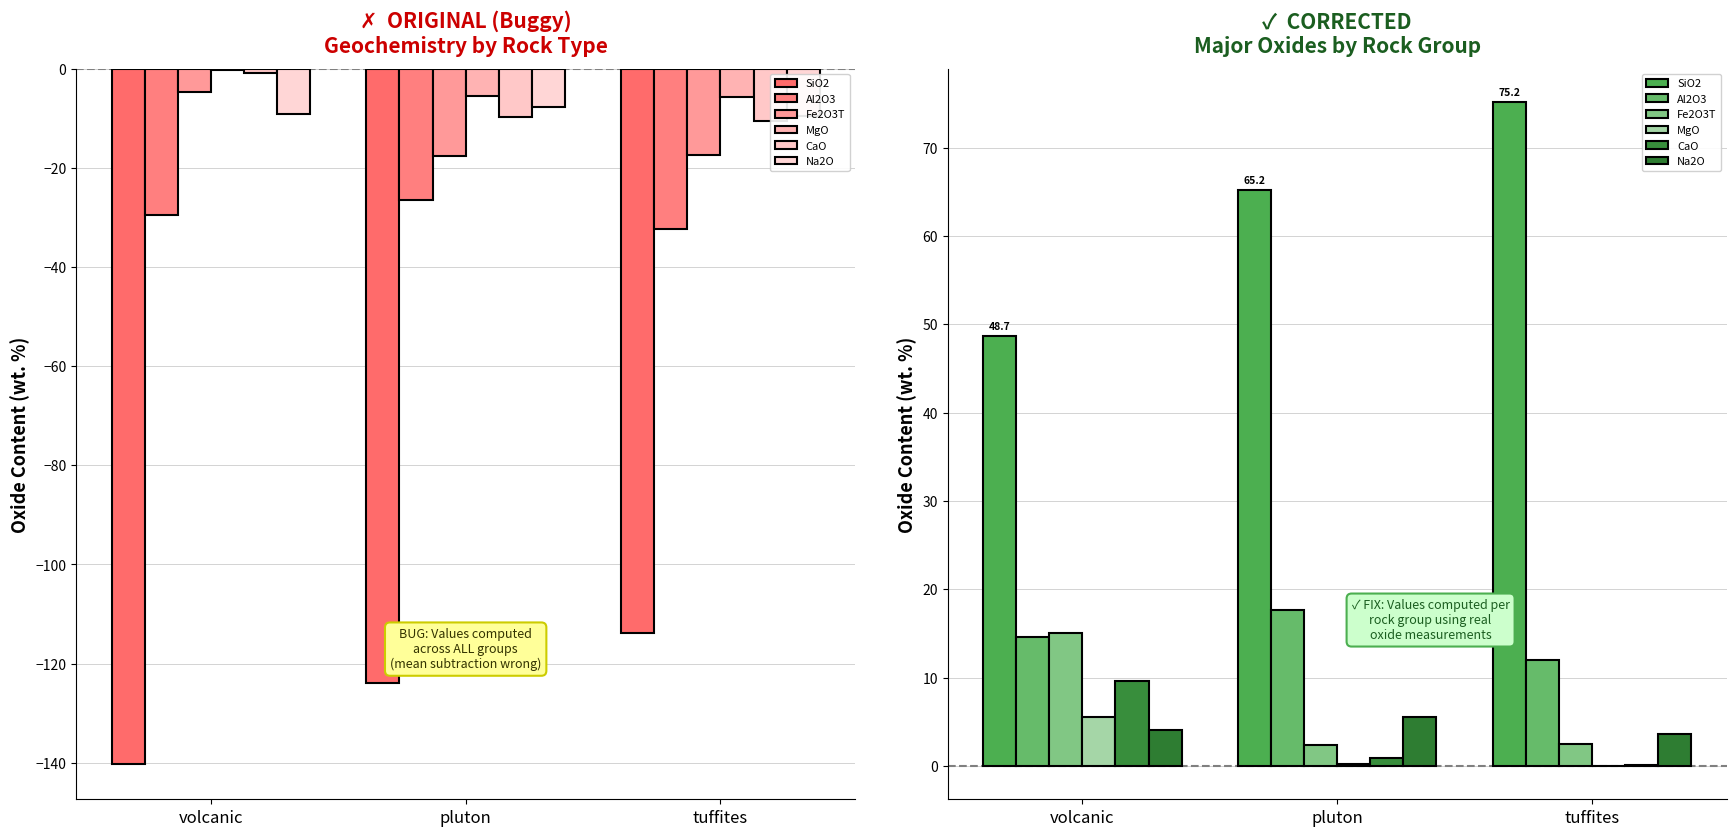

What is the average value of the Al2O3 series?

14.7